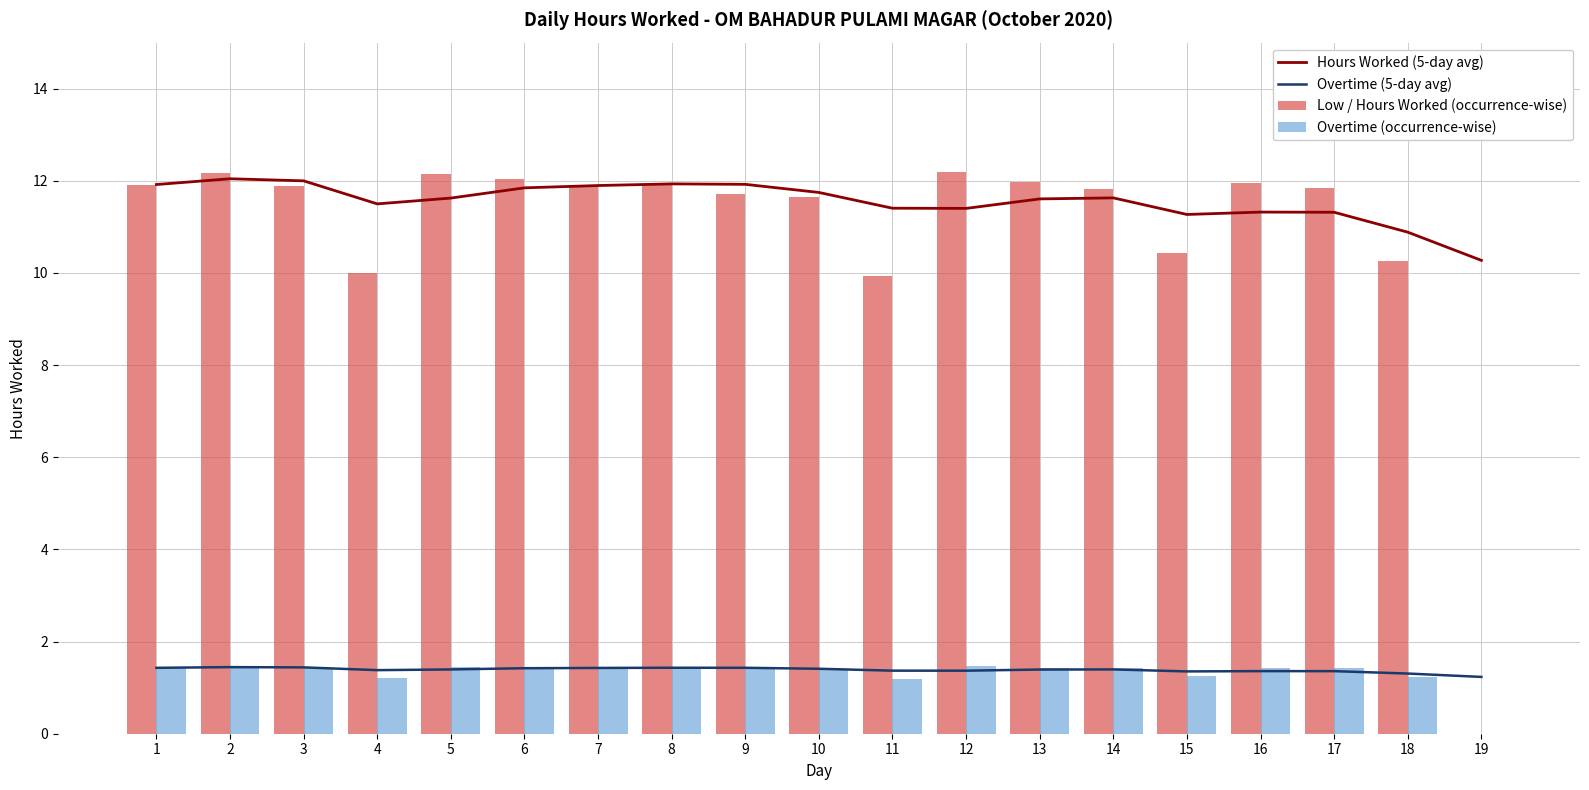

What value does the Low / Hours Worked (occurrence-wise) series have at 5?

12.1